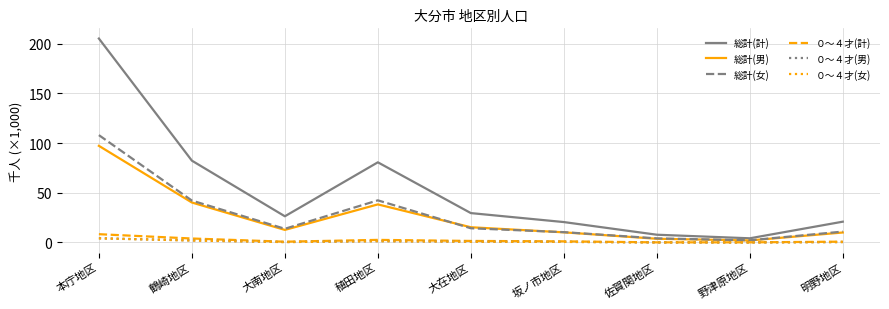

Which label corresponds to the largest value in the chart?

本庁地区